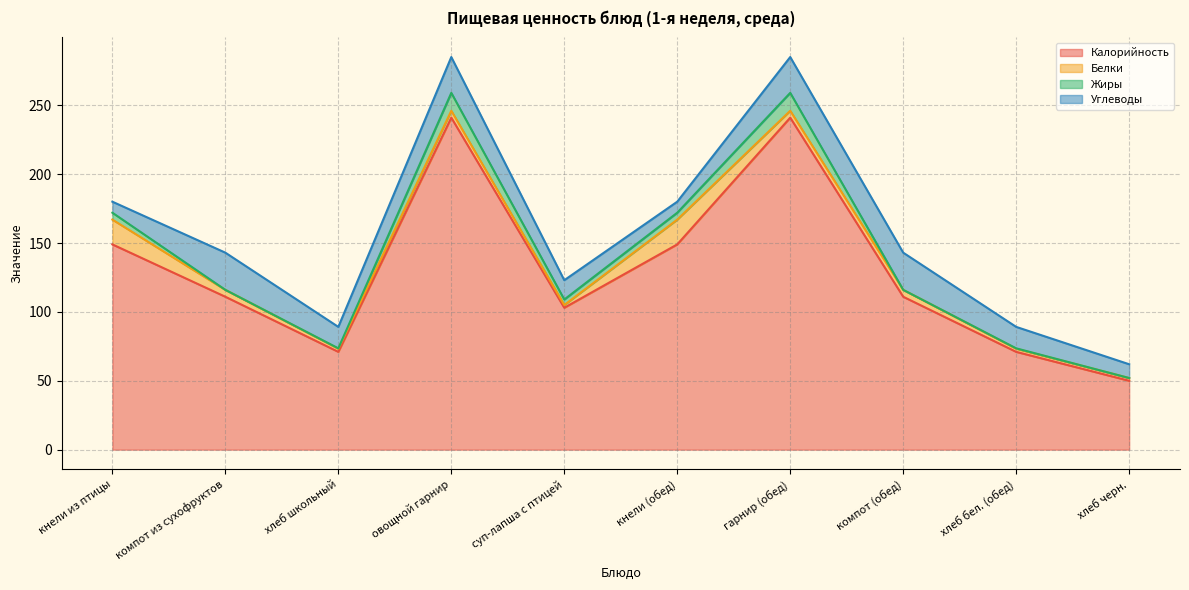

How many values in the Жиры series are below 4?

5